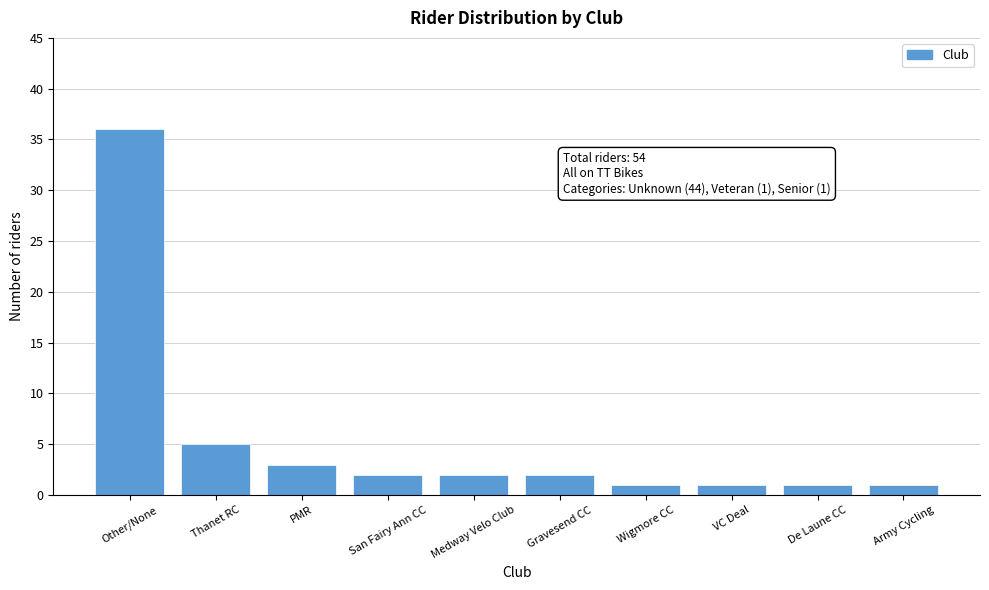

Reading left to right, list all the values displayed in this chart.

36	5	3	2	2	2	1	1	1	1